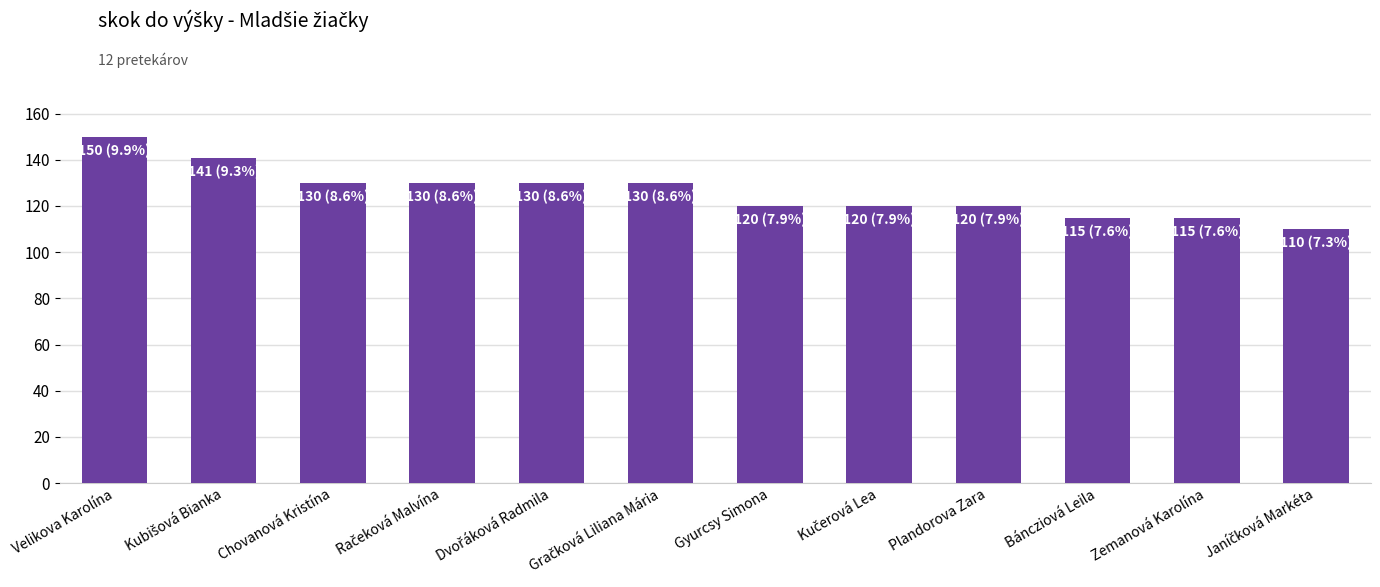

Which label corresponds to the largest value in the chart?

Velikova Karolína